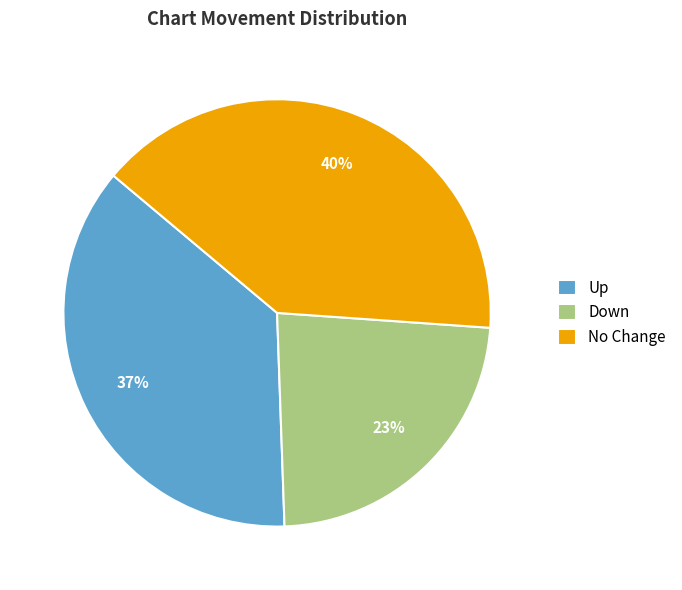

What percentage is the Down slice, to the nearest percent?

23%